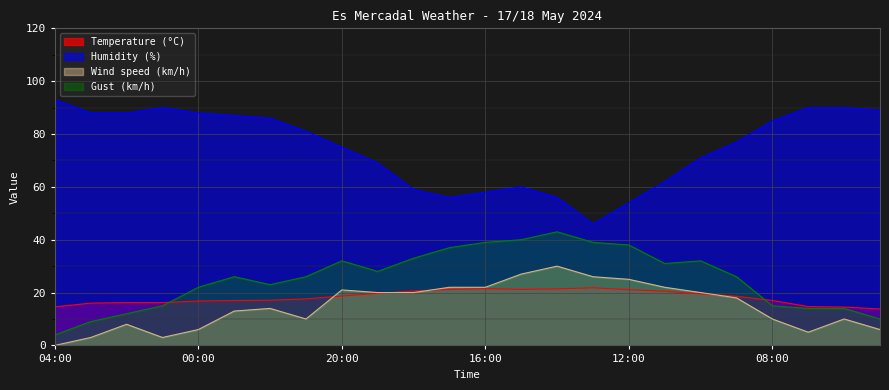

At which label is Temperature (°C) closest to 17?

23:00